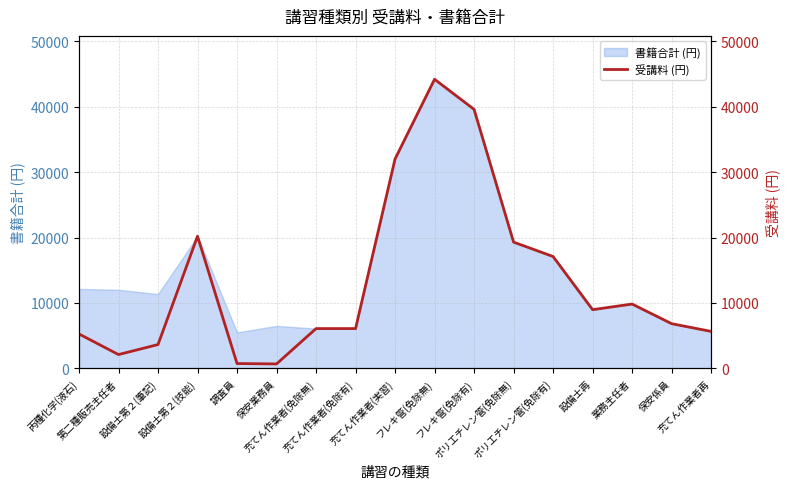

Rank the categories by value from lowest to highest.

保安業務員, 調査員, 第二種販売主任者, 設備士第２(筆記), 丙種化学(液石), 充てん作業者再, 充てん作業者(免除無), 充てん作業者(免除有), 保安係員, 設備士再, 業務主任者, ポリエチレン管(免除有), ポリエチレン管(免除無), 設備士第２(技能), 充てん作業者(実習), フレキ管(免除有), フレキ管(免除無)